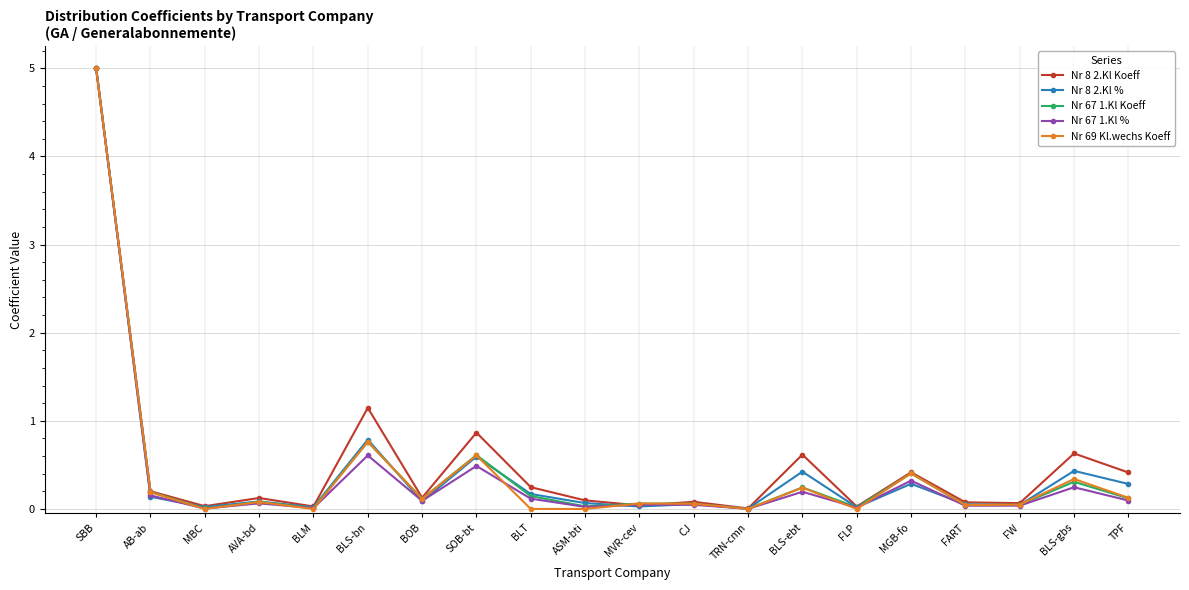

Which series has the largest total across all categories?

Nr 8 2.Kl Koeff